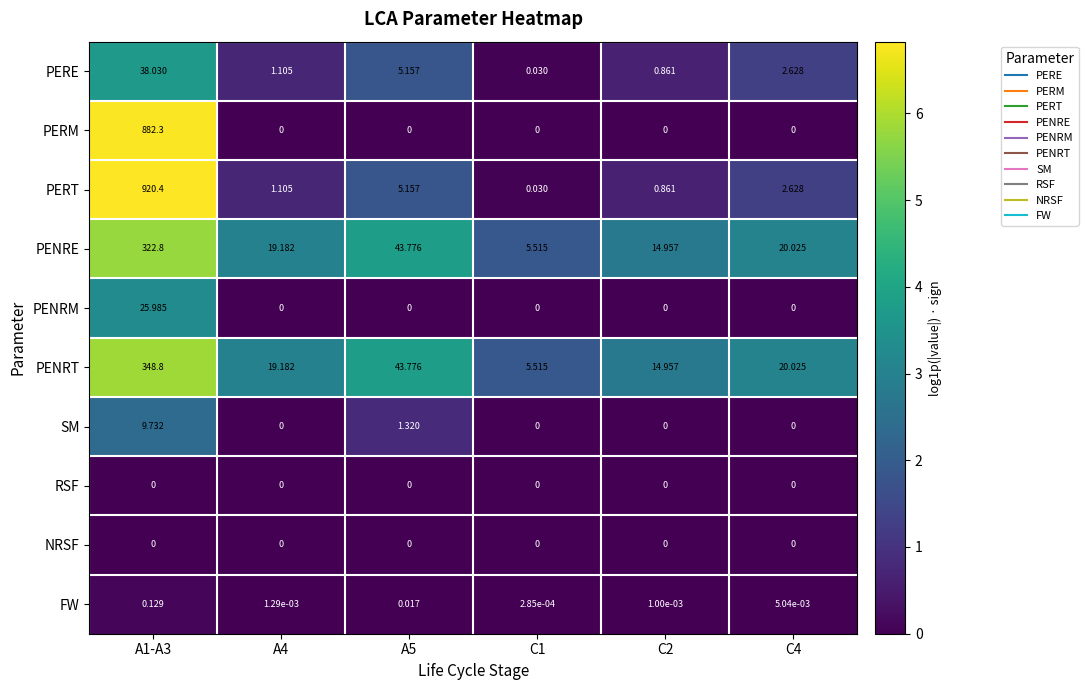

Which series has the widest spread of values?

PERT